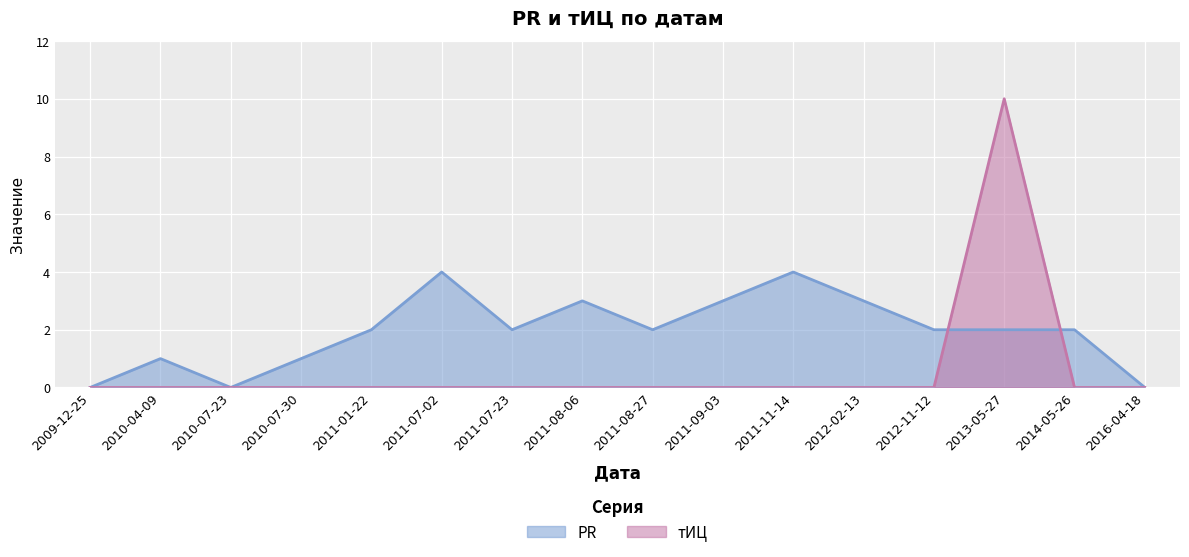

Reading left to right, transcribe all the data shown in this chart.

PR: 0	1	0	1	2	4	2	3	2	3	4	3	2	2	2	0
тИЦ: 0	0	0	0	0	0	0	0	0	0	0	0	0	10	0	0